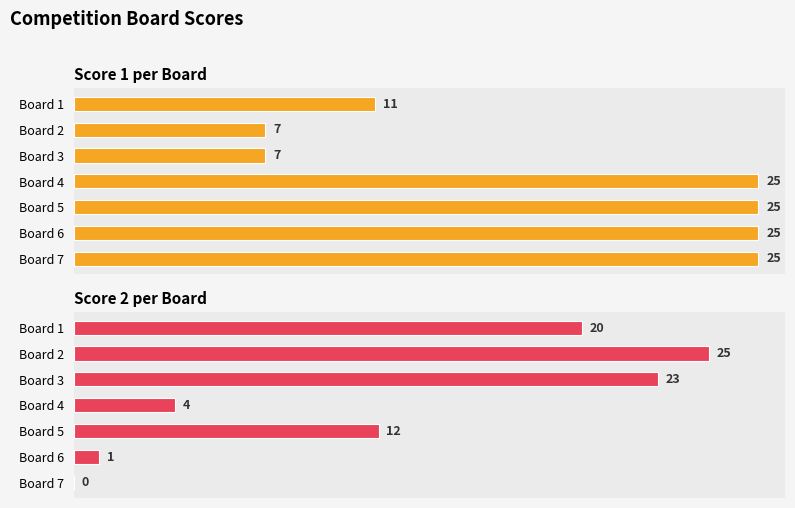

How many series are shown in this chart?

2